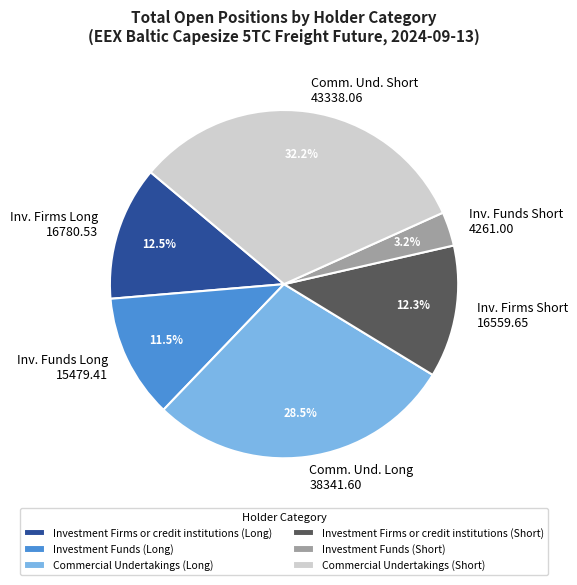

How much of the chart is everything except Investment Funds (Short)?

96.8%